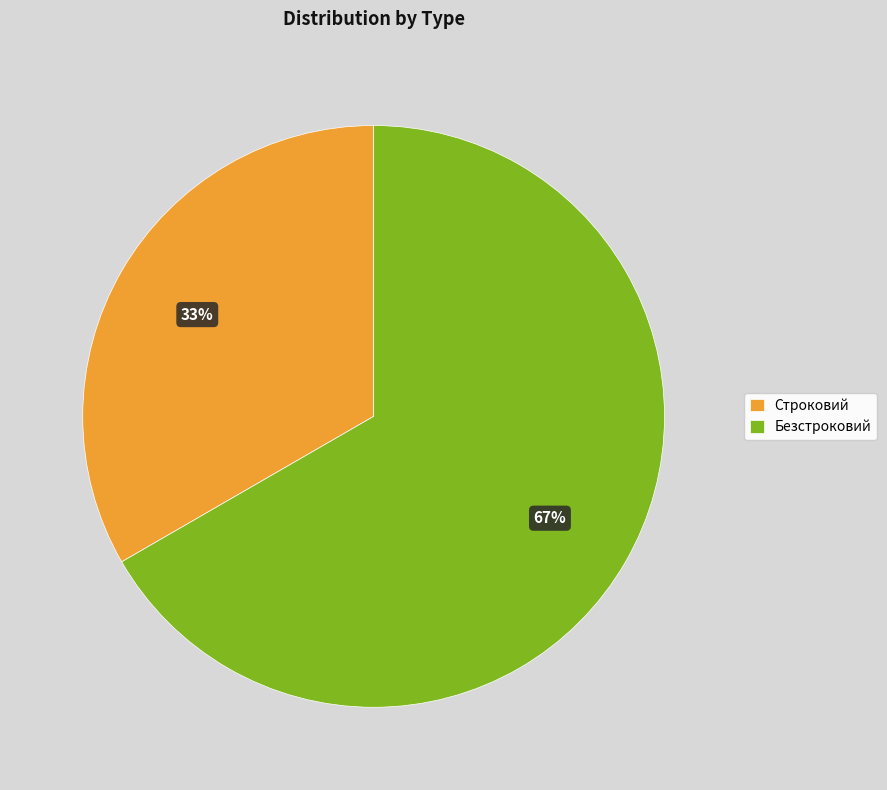

Which category has the smallest portion of the pie?

Строковий